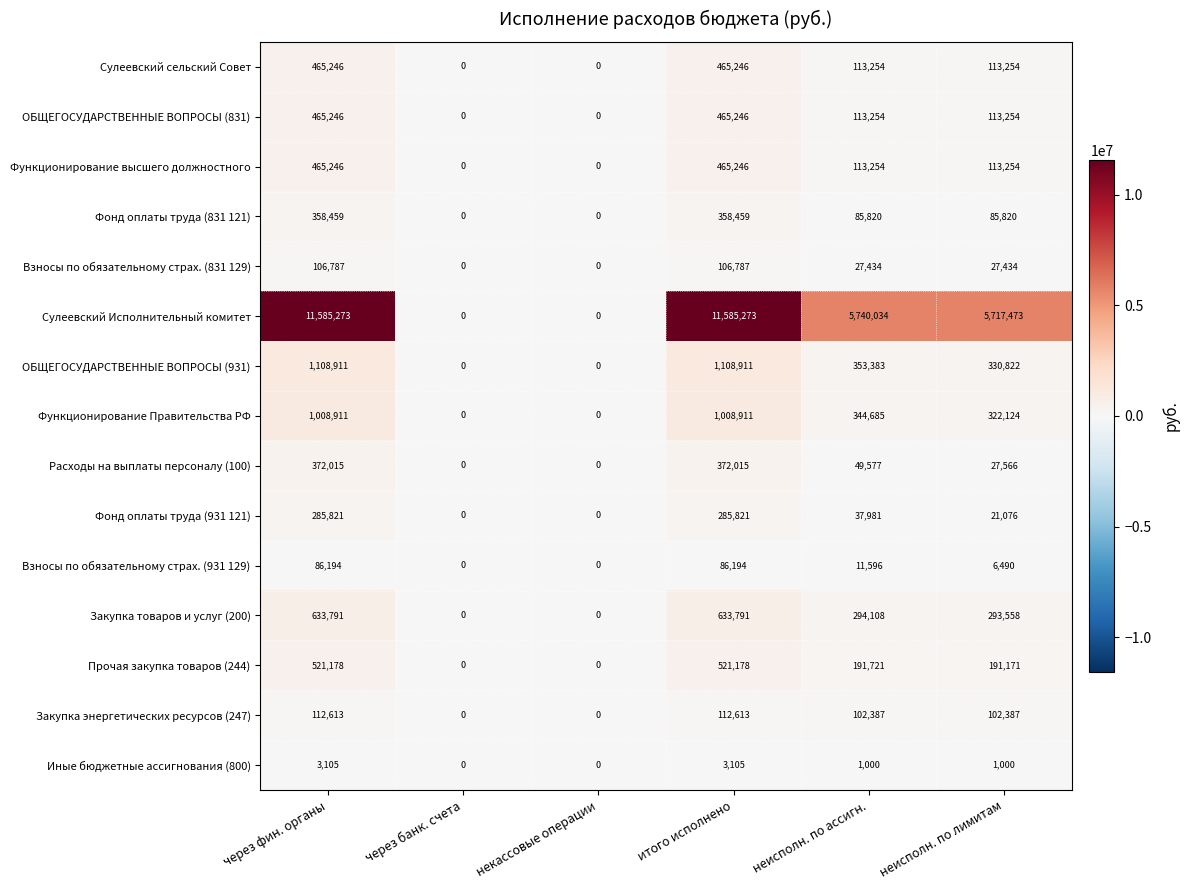

What is the difference between the maximum and minimum values in the ОБЩЕГОСУДАРСТВЕННЫЕ ВОПРОСЫ (831) series?

465246